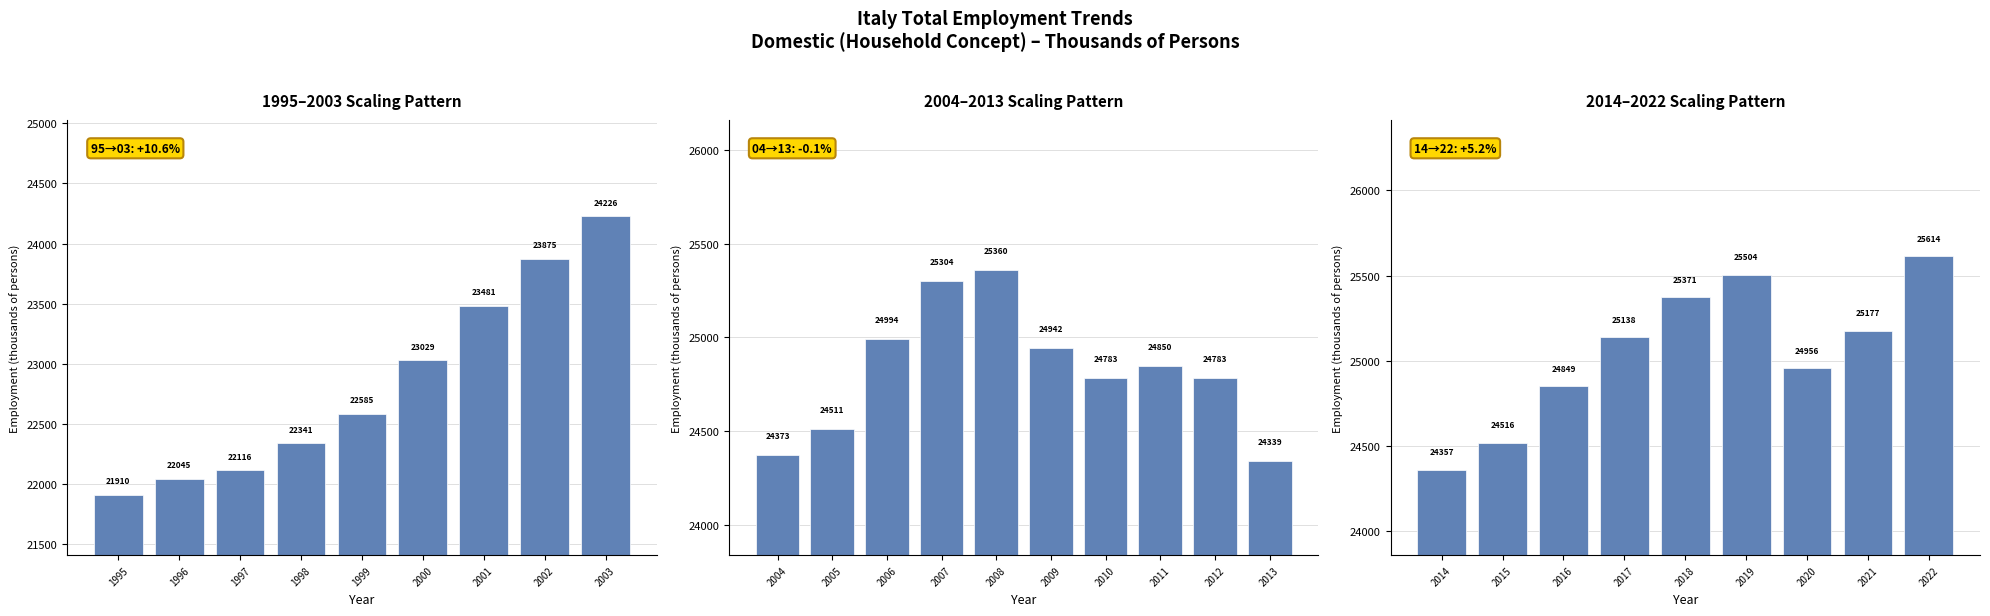

Which category has the lowest value across all series?

2014